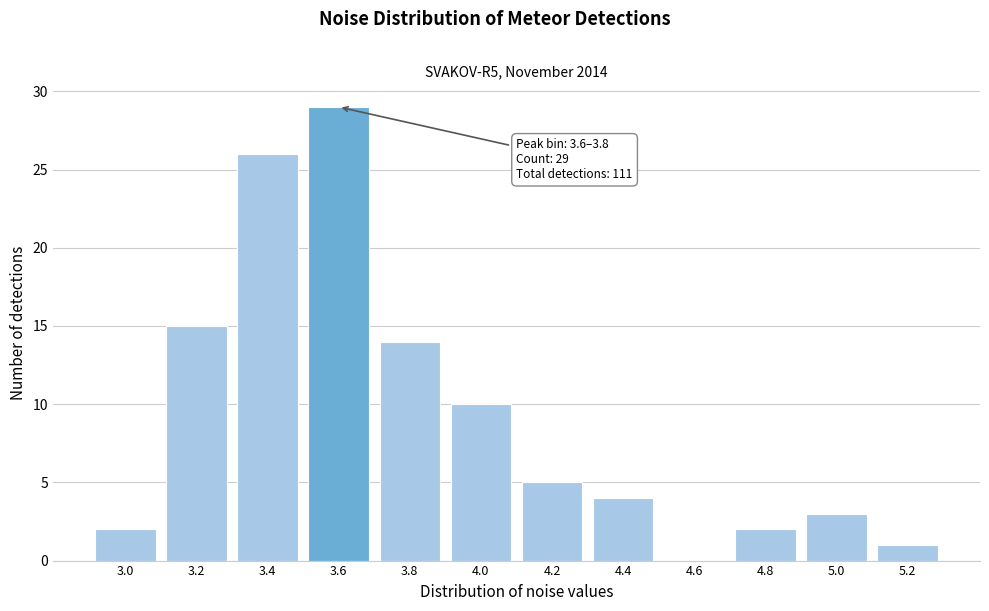

Reading right to left, list all the values displayed in this chart.

5.2=1	5.0=3	4.8=2	4.6=0	4.4=4	4.2=5	4.0=10	3.8=14	3.6=29	3.4=26	3.2=15	3.0=2